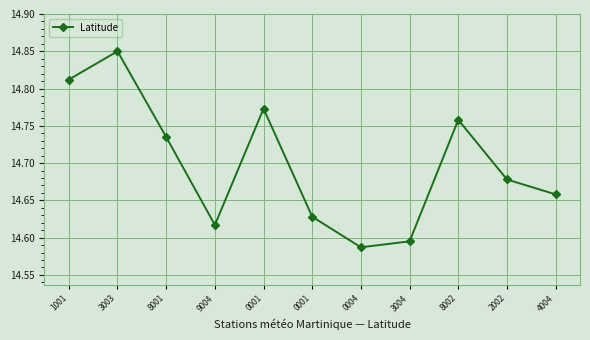

True or false: there are more than 1 points higher than both neighbors.

True